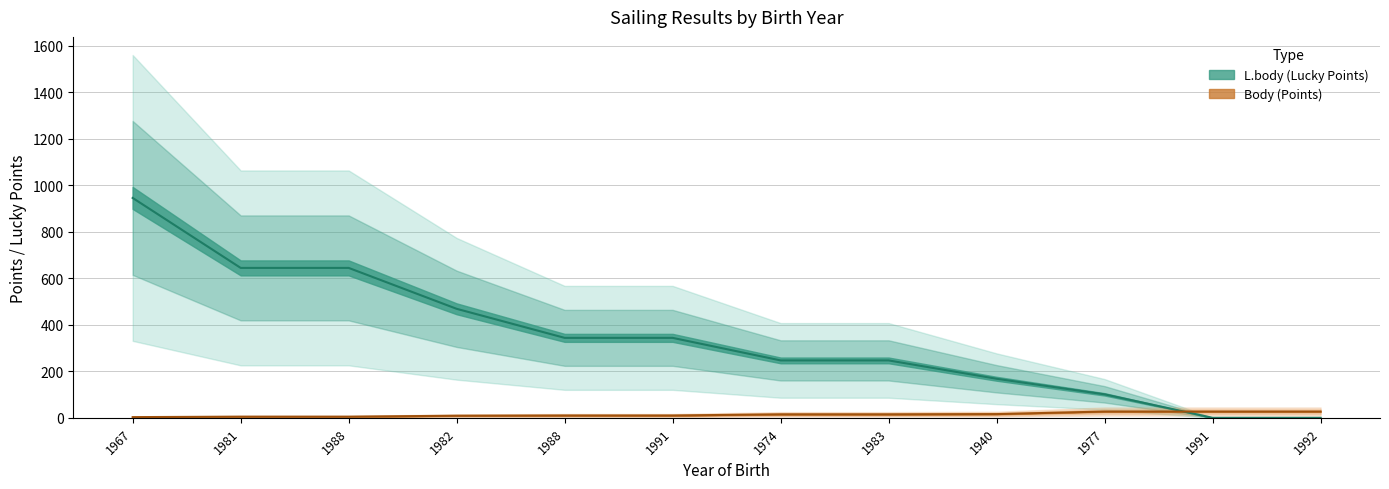

Is it true that Body equals 3 at 1967?

True